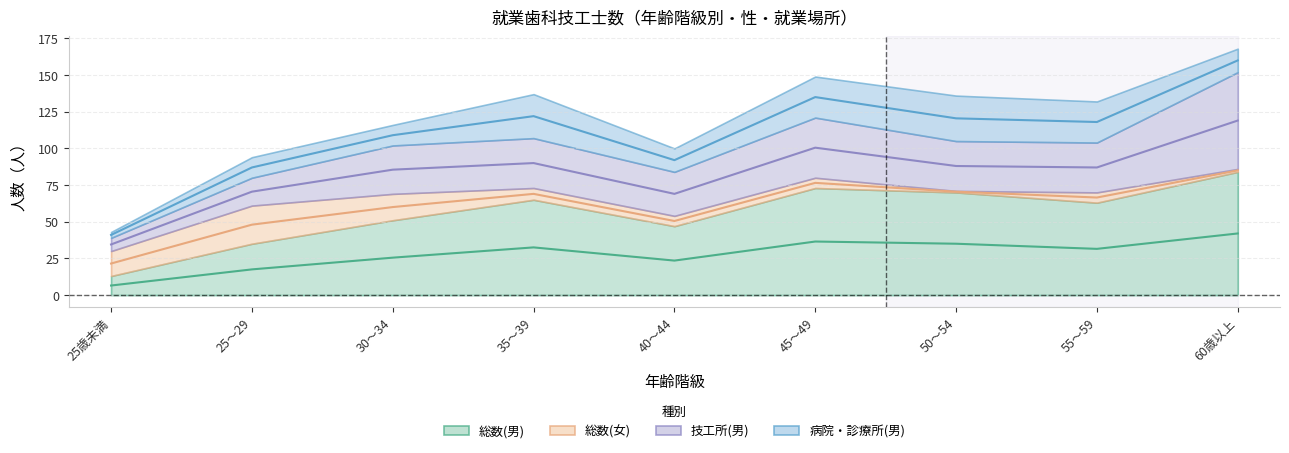

Rank the series by their maximum value, from highest to lowest.

総数(男), 技工所(男), 病院・診療所(男), 総数(女)